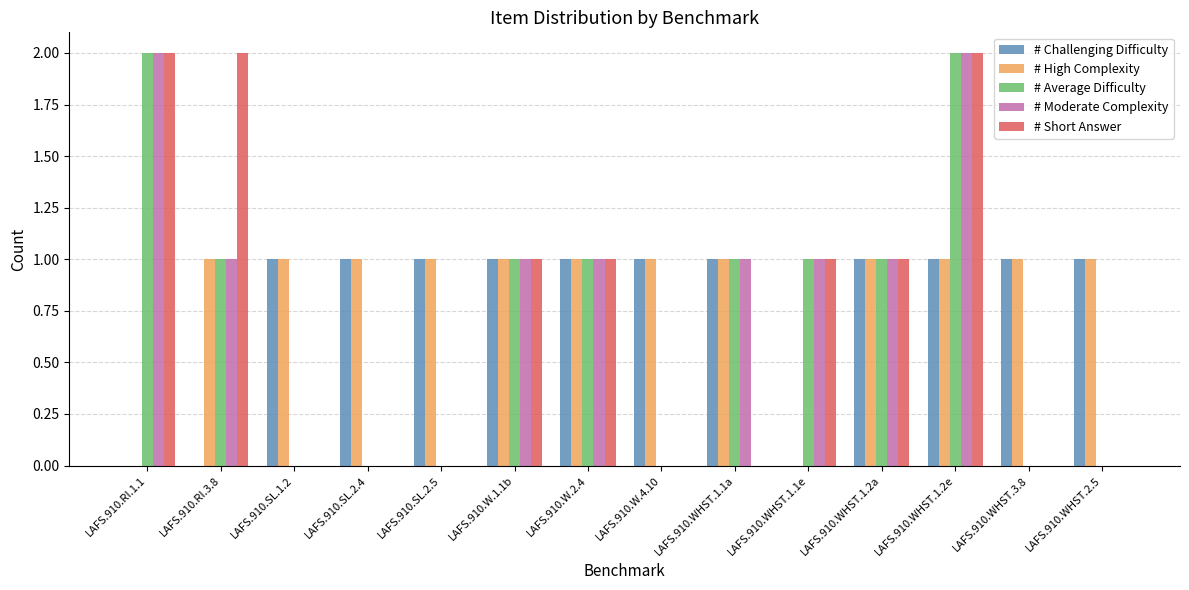

At which category is the sum across all series the highest?

LAFS.910.WHST.1.2e